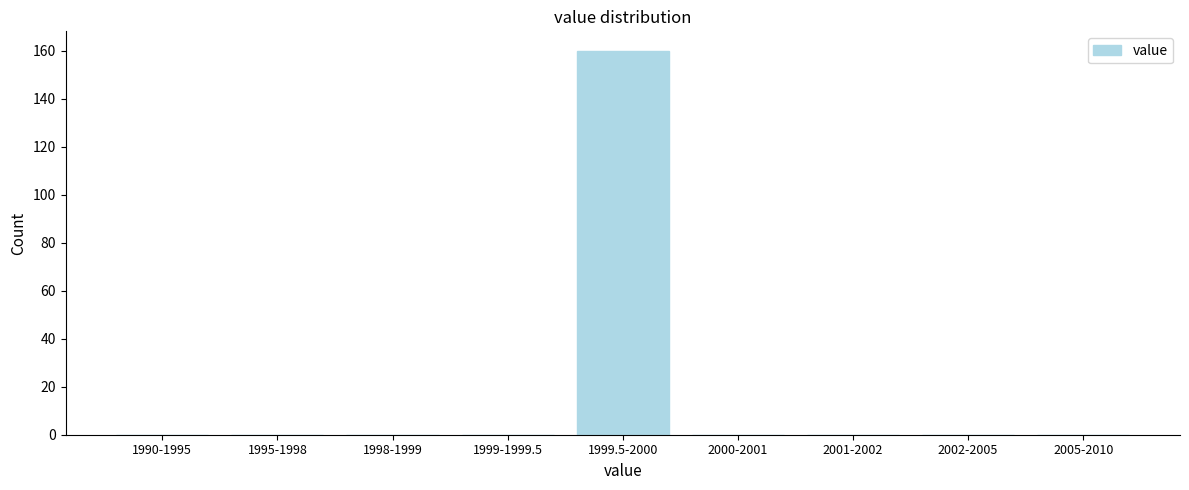

Reading right to left, what are all the values shown in this chart?

2005-2010=0	2002-2005=0	2001-2002=0	2000-2001=0	1999.5-2000=160	1999-1999.5=0	1998-1999=0	1995-1998=0	1990-1995=0